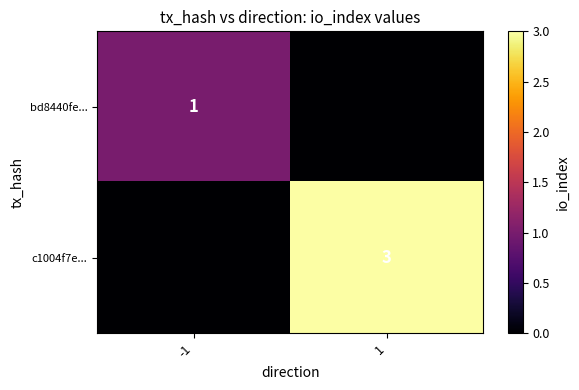

Between -1 and 1, which is larger?

-1